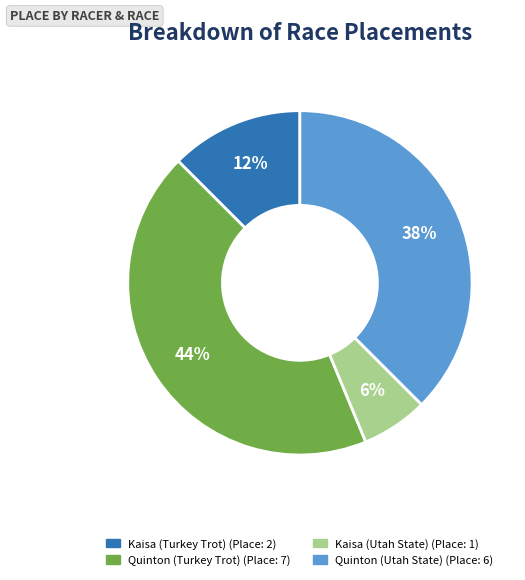

Is it true that Quinton (Utah State) is 38% of the pie?

True